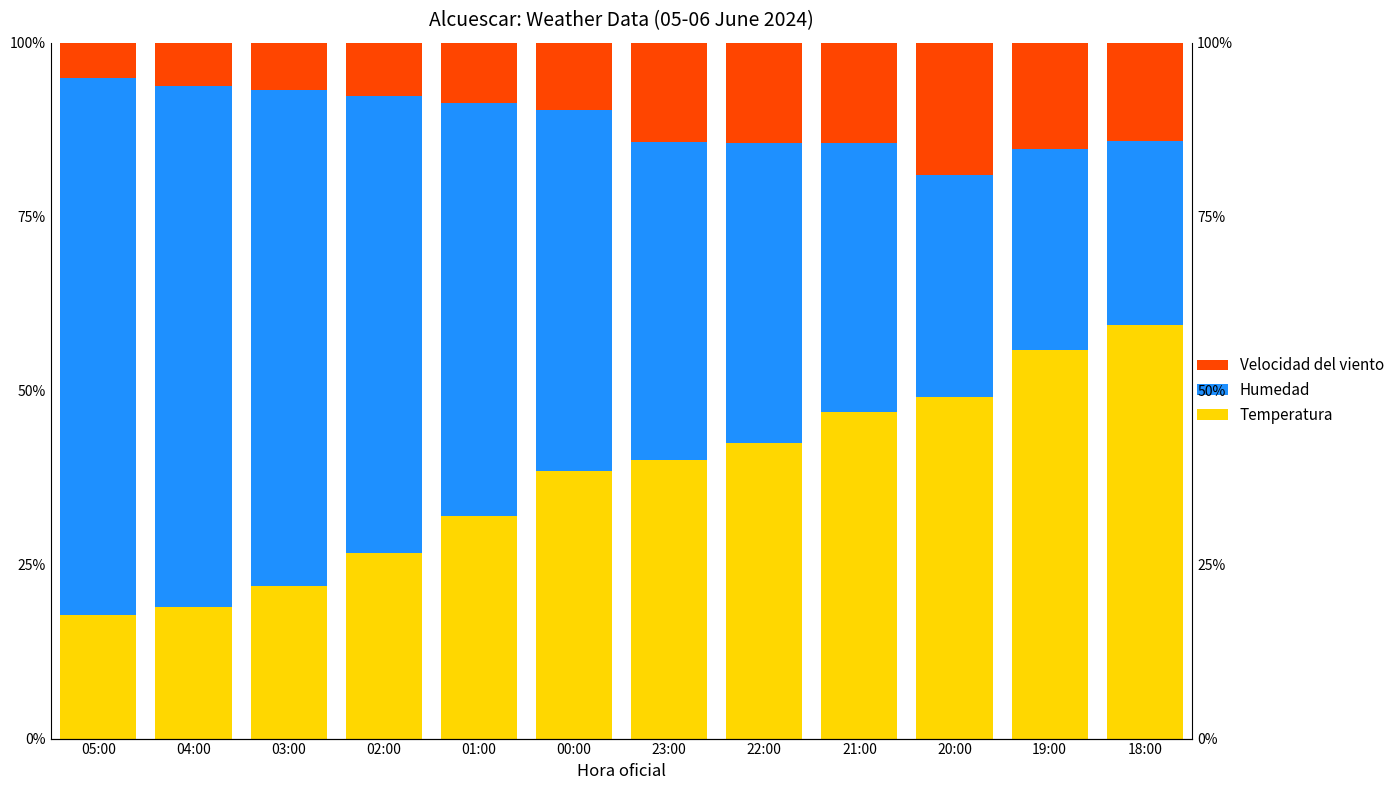

Between 21:00 and 19:00, which series saw the biggest shift?

Humedad